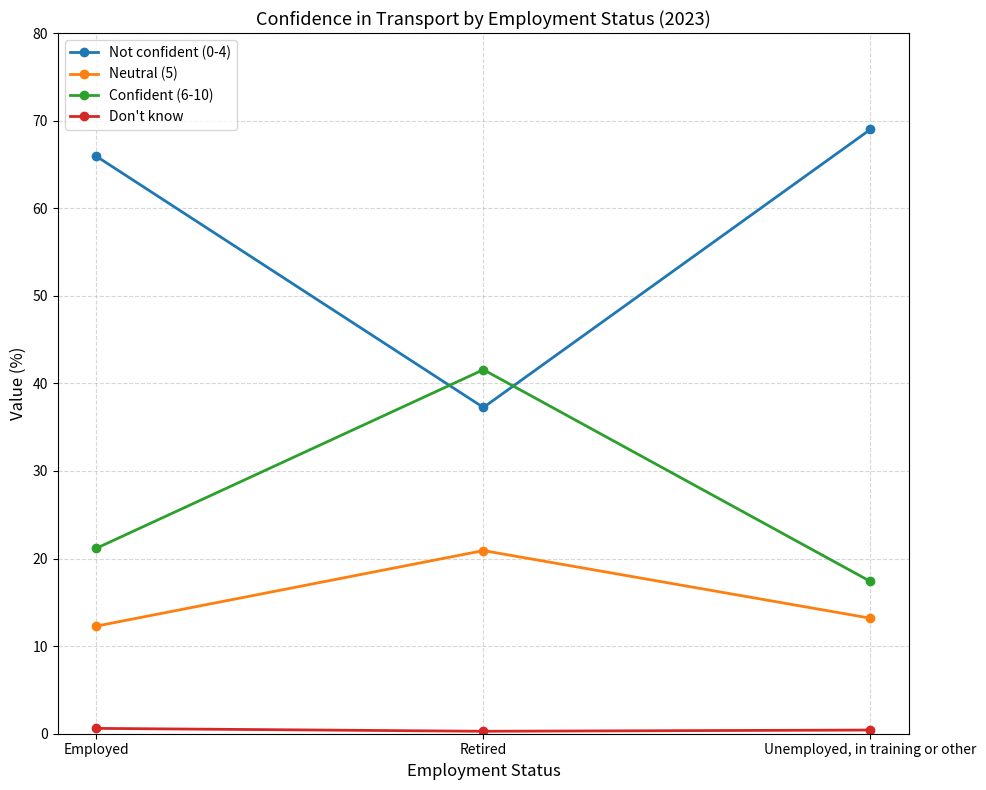

At which label is Confident (6-10) closest to 29?

Employed